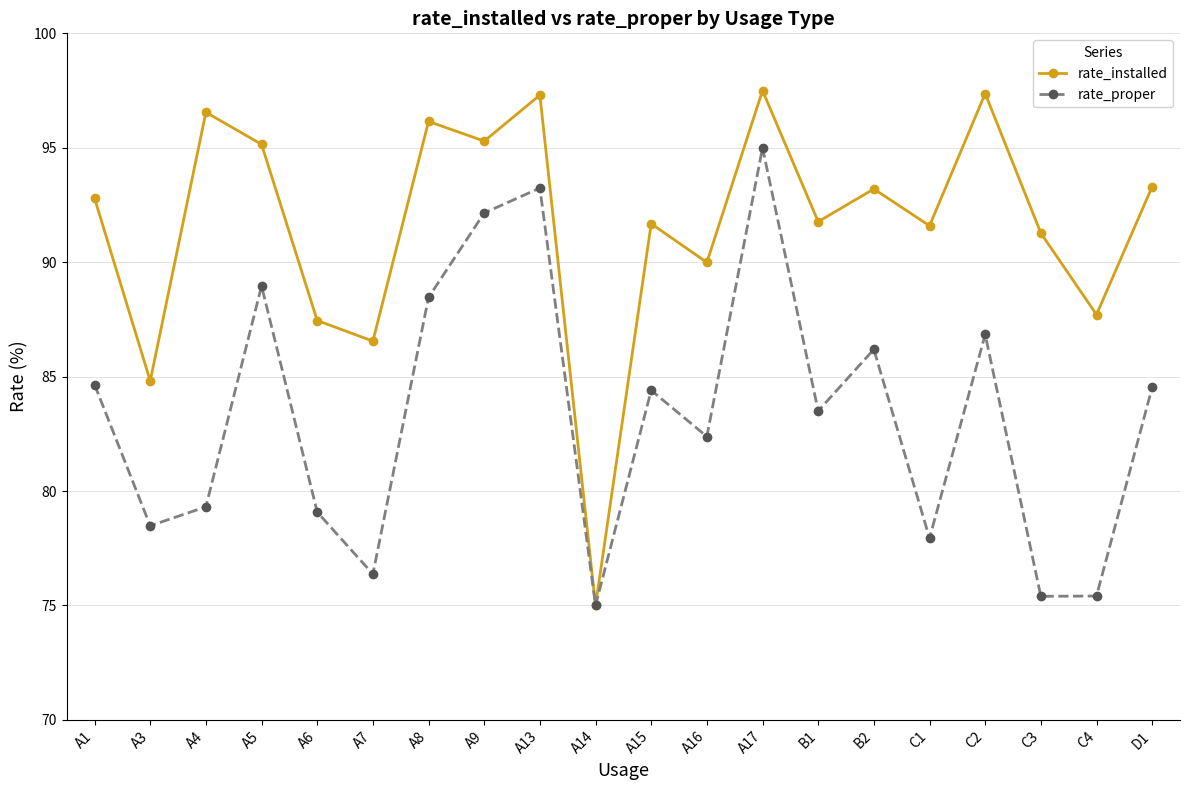

List the series in order of their overall mean, lowest first.

rate_proper, rate_installed